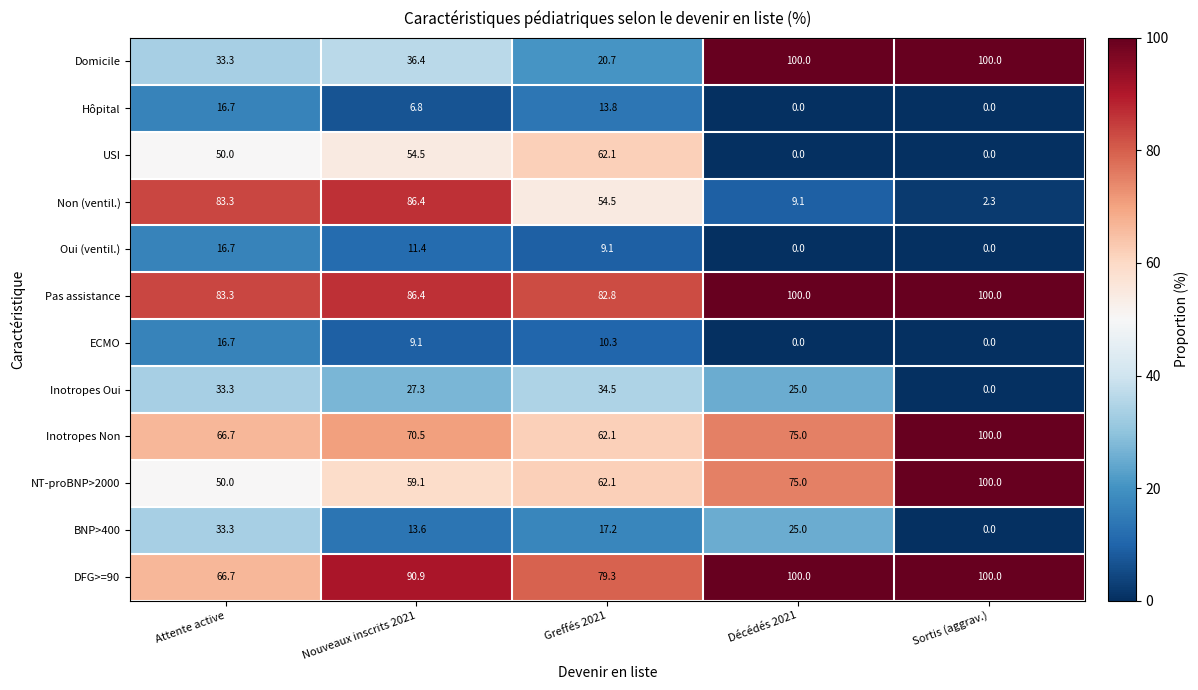

List the labels in order of Inotropes Non value, smallest first.

Greffés 2021, Attente active, Nouveaux inscrits 2021, Décédés 2021, Sortis (aggrav.)